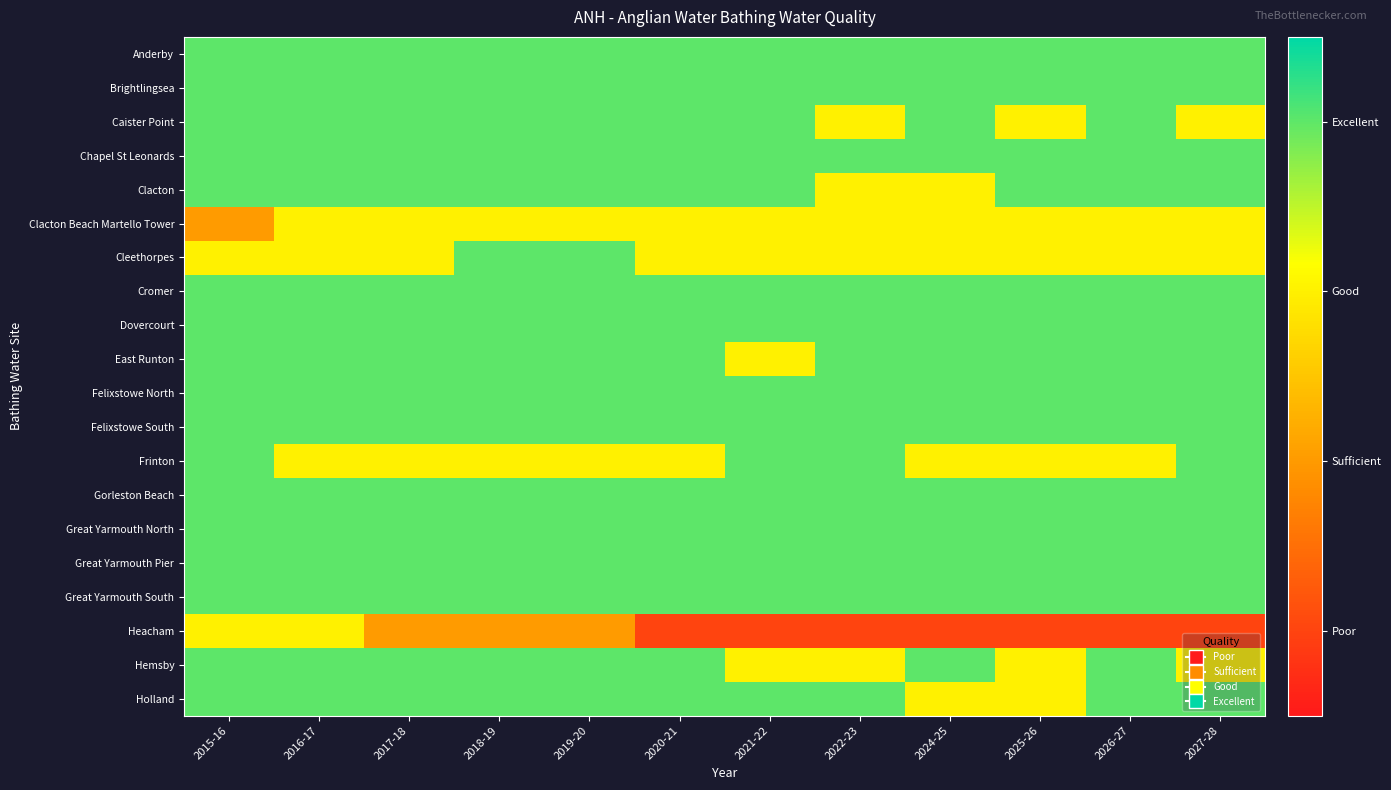

What is the spread (max minus min) of values at 2019-20?

2